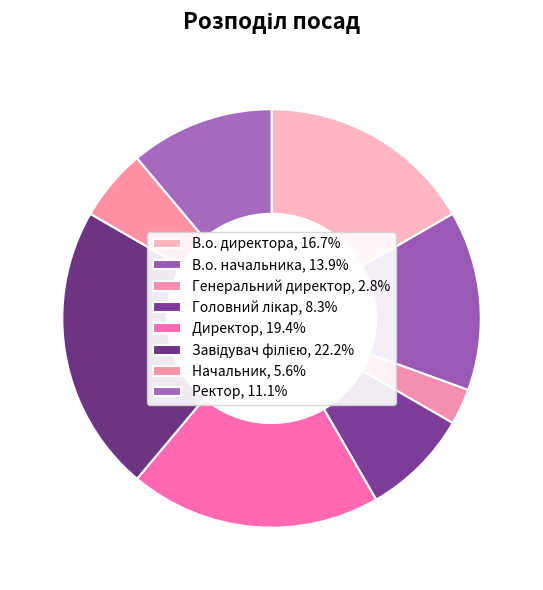

Combined, what portion of the pie is Директор and В.о. начальника?

33.3%